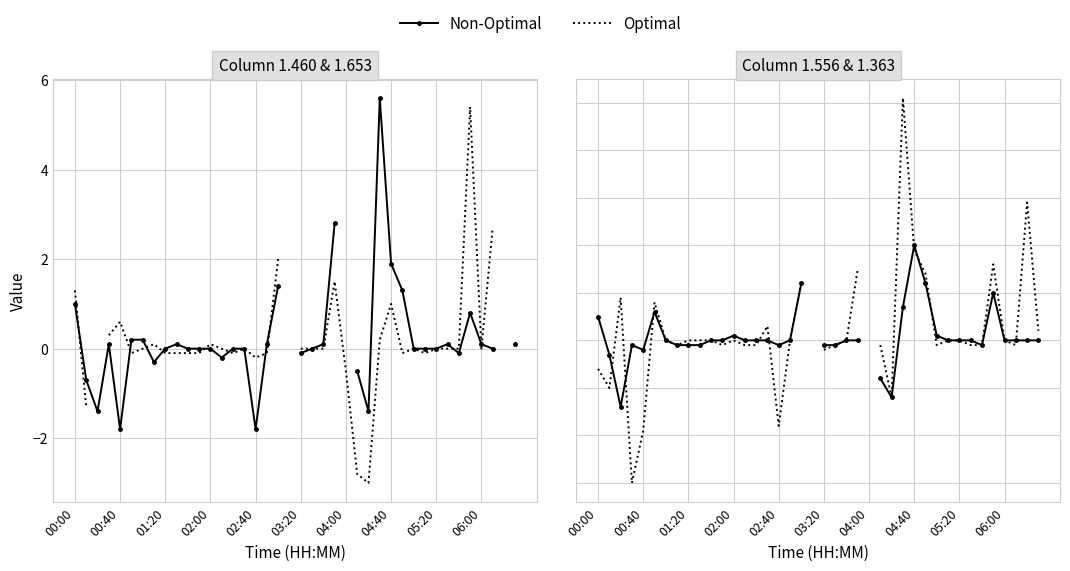

Is it true that Optimal equals -0.9 at 00:00?

False